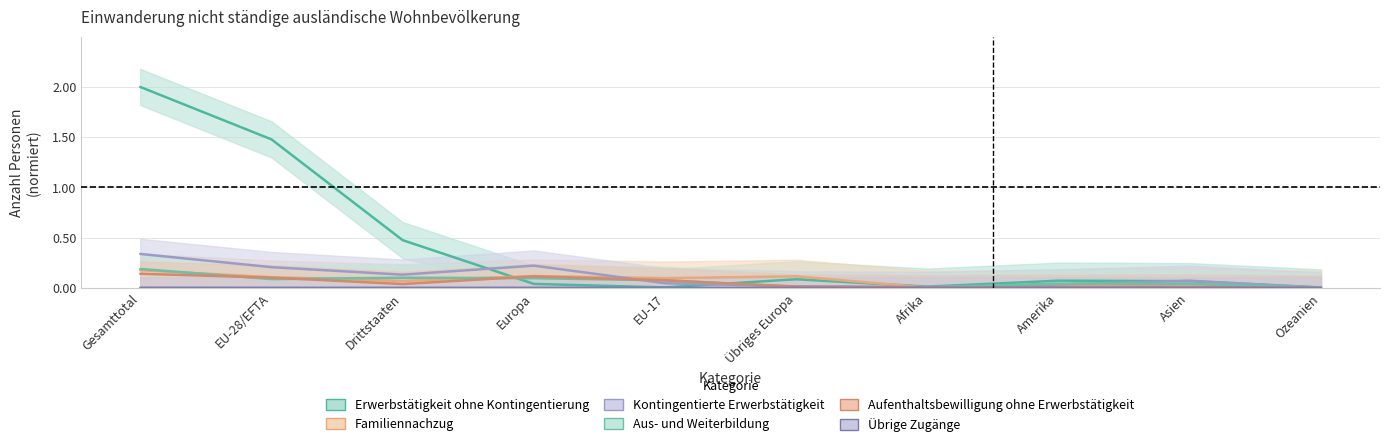

True or false: Aus- und Weiterbildung has a value of 0.0 at Ozeanien.

True